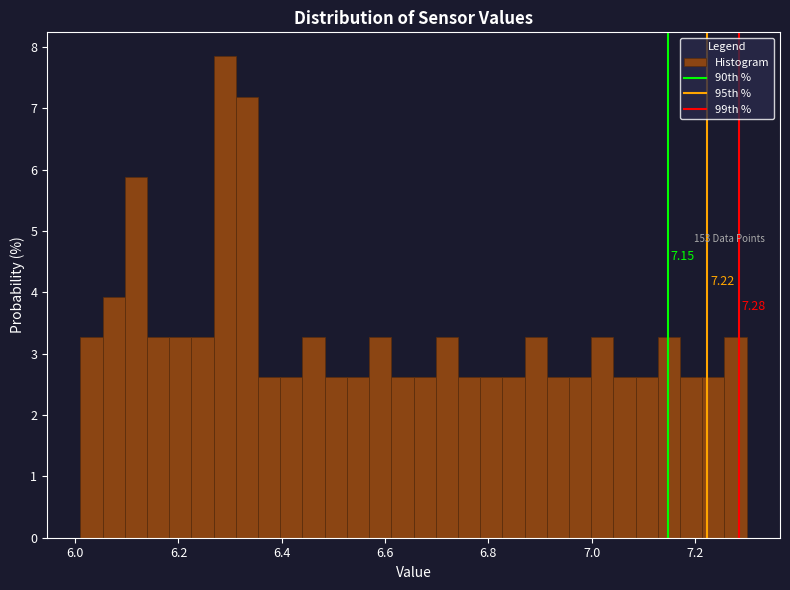

Read against the x-axis, roughly where is the centre of the tallest bar?

6.28